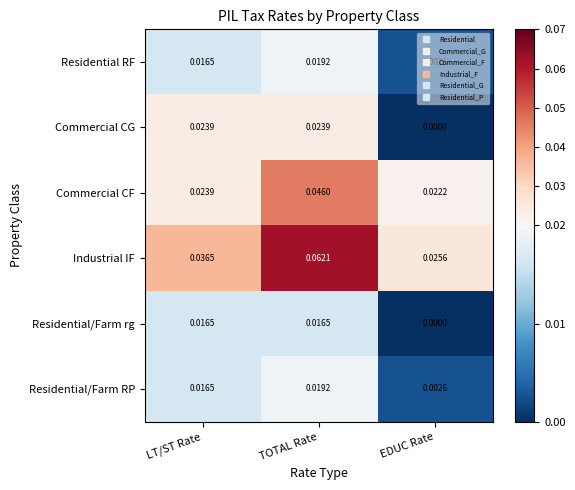

Which series has the largest range (max minus min)?

Industrial IF